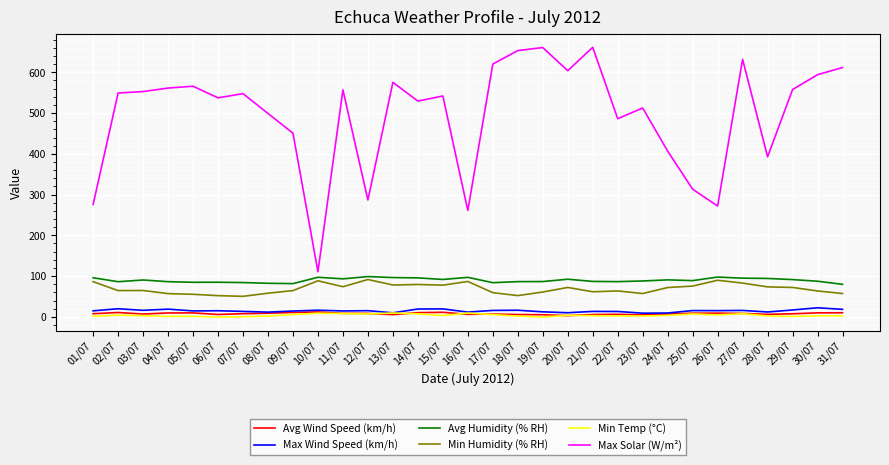

What is the minimum value for Min Humidity (% RH)?

50.3